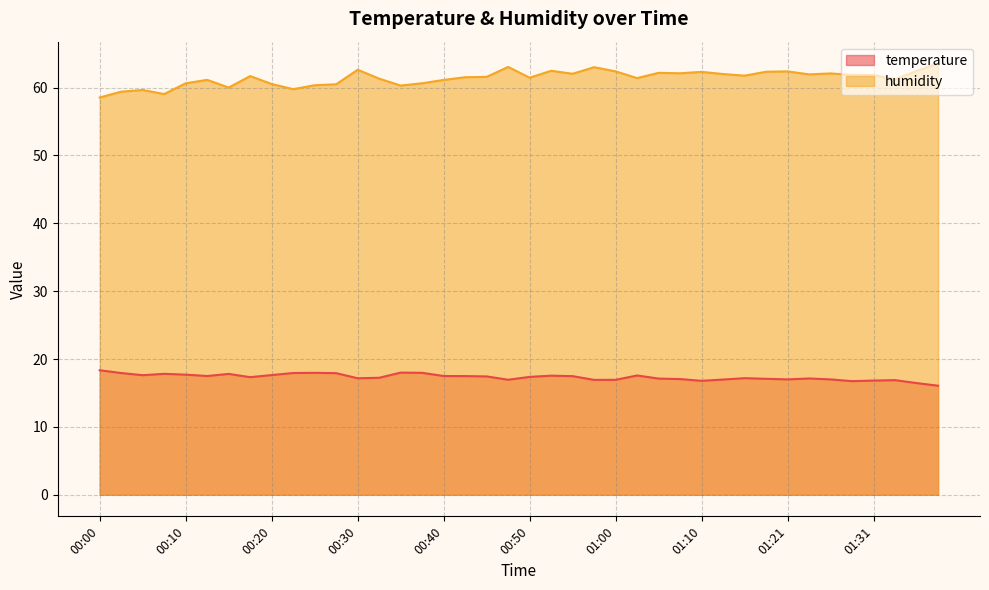

What is the label of the 28th point from the left?

01:08